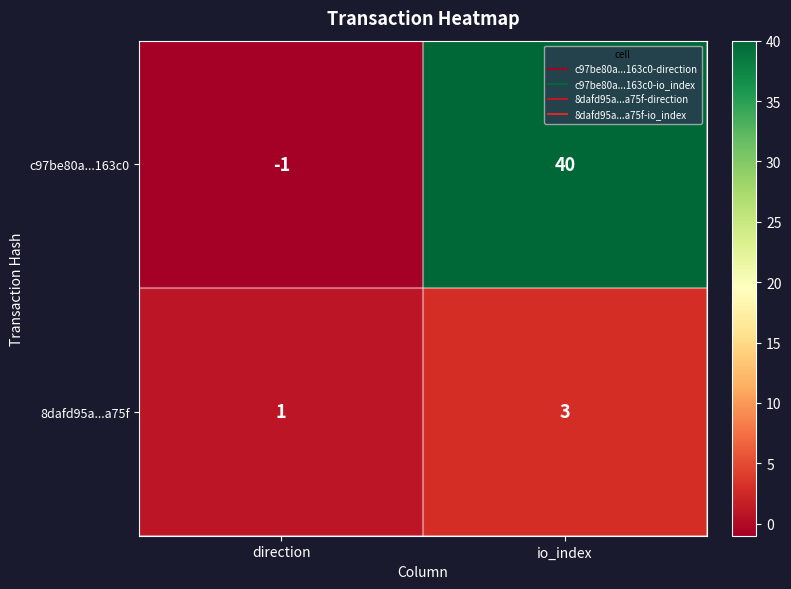

What is the maximum value shown in the chart?

40